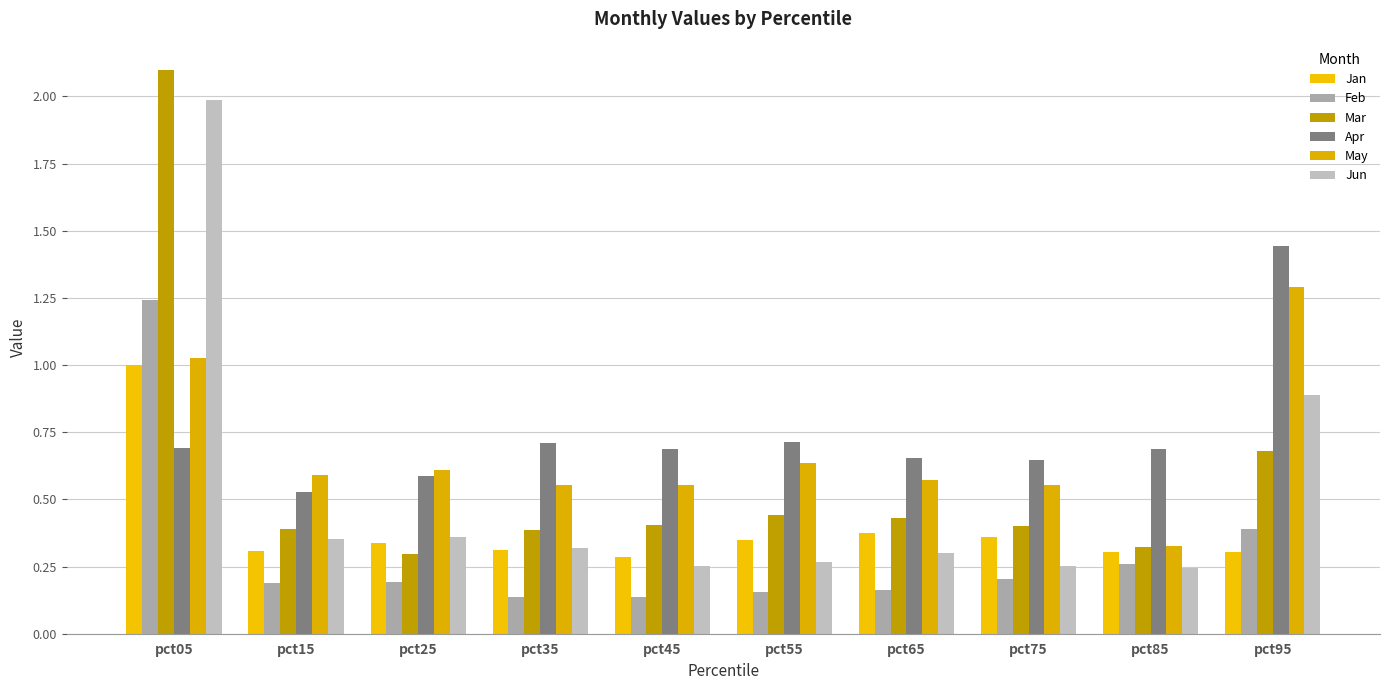

How many groups of bars are there?

10